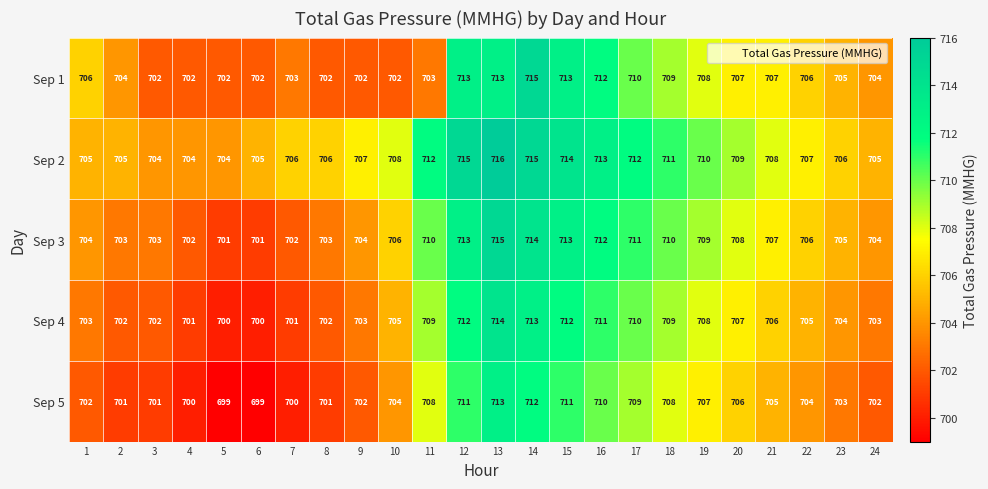

The Sep 5 series shows 405 at 10. True or false?

False